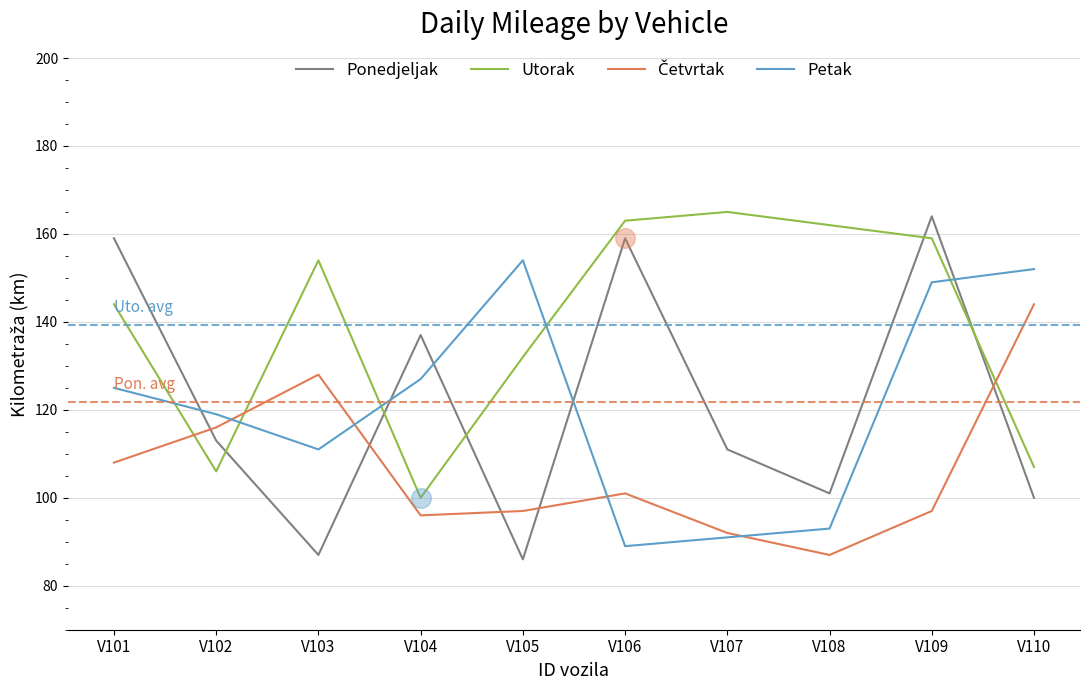

At which category is the sum across all series the highest?

V109